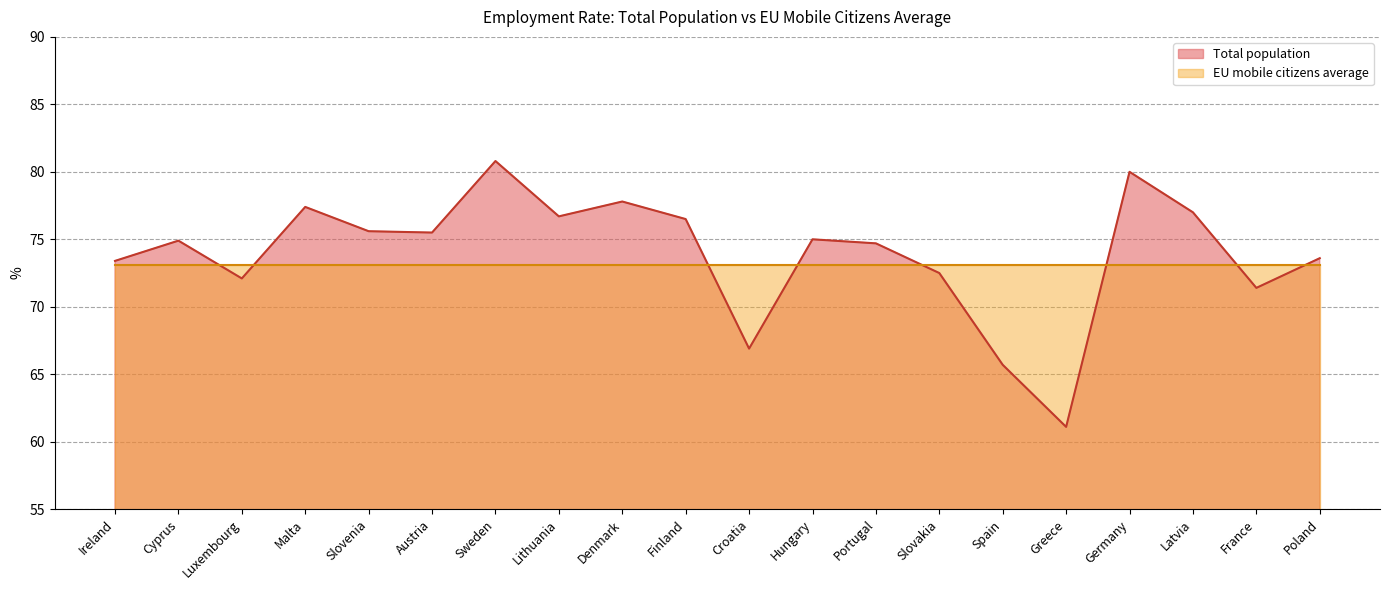

Reading left to right, list all the values displayed in this chart.

73.4	74.9	72.1	77.4	75.6	75.5	80.8	76.7	77.8	76.5	66.9	75.0	74.7	72.5	65.7	61.1	80.0	77.0	71.4	73.6